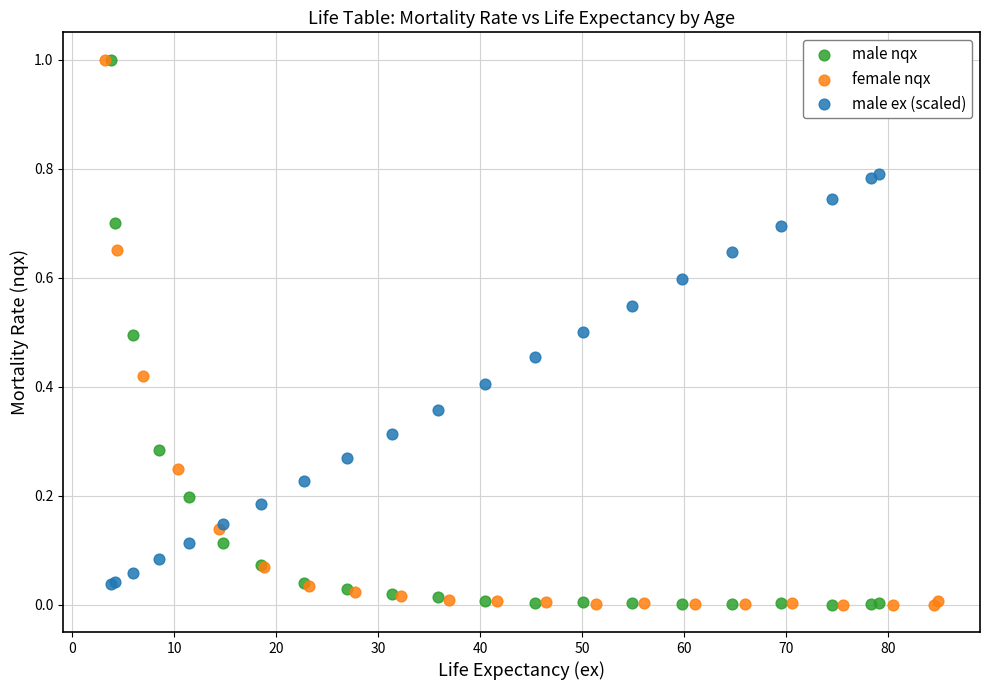

What are all the series names shown in the legend?

male nqx, female nqx, male ex (scaled)